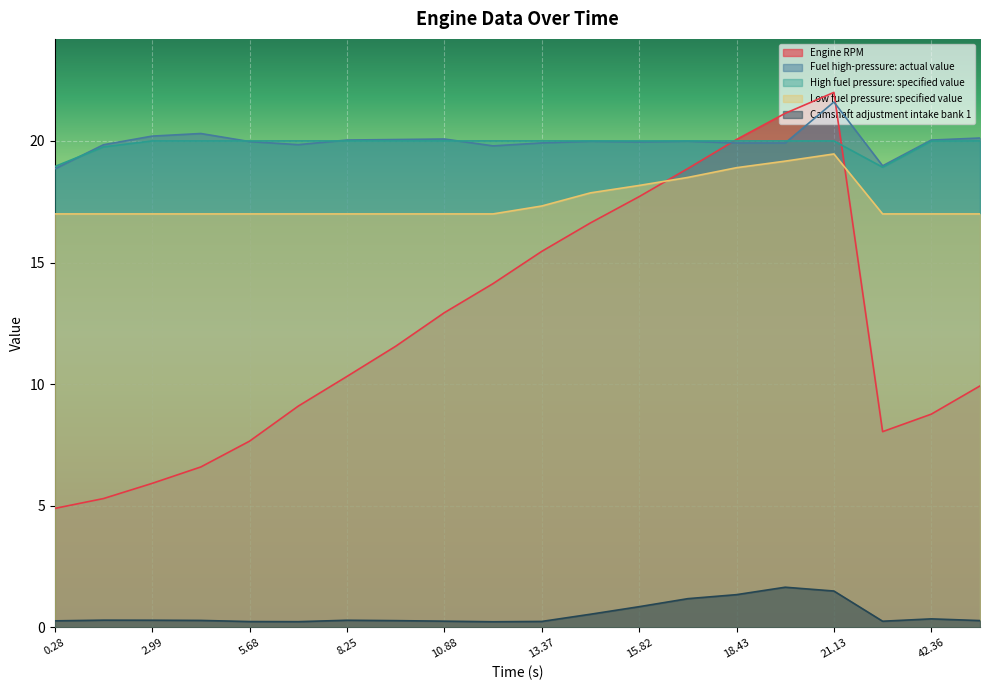

What is the label of the 11th point from the left?

13.37